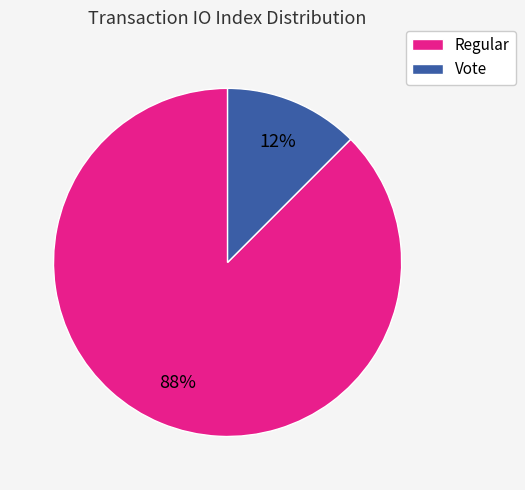

How many slices are in this pie chart?

2